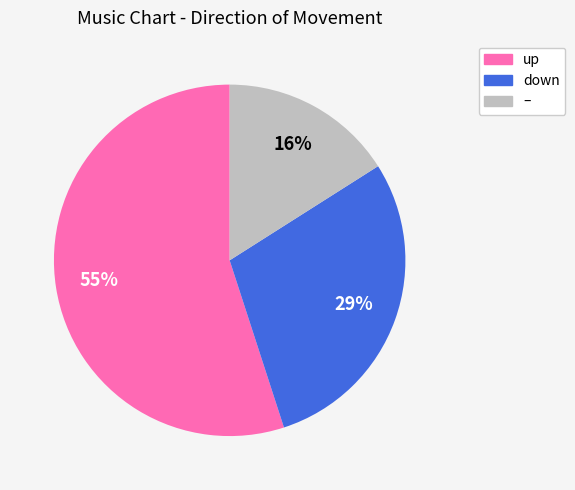

To the nearest percent, what is the average slice percentage?

33%